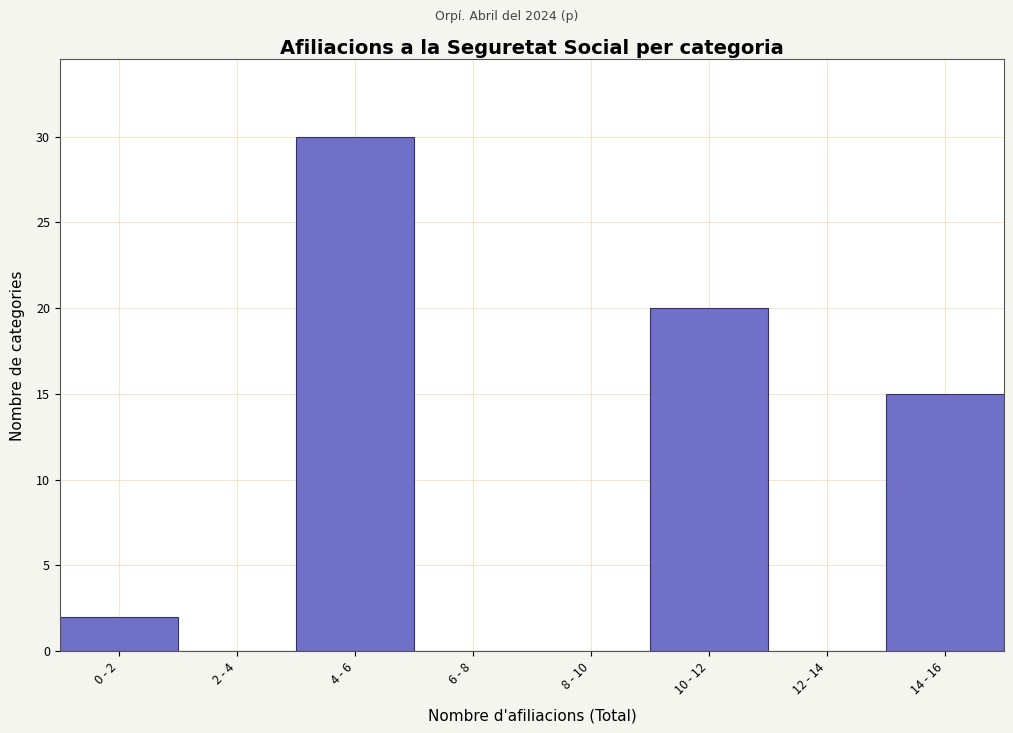

Reading left to right, transcribe all the data shown in this chart.

0 - 2=2	2 - 4=0	4 - 6=30	6 - 8=0	8 - 10=0	10 - 12=20	12 - 14=0	14 - 16=15